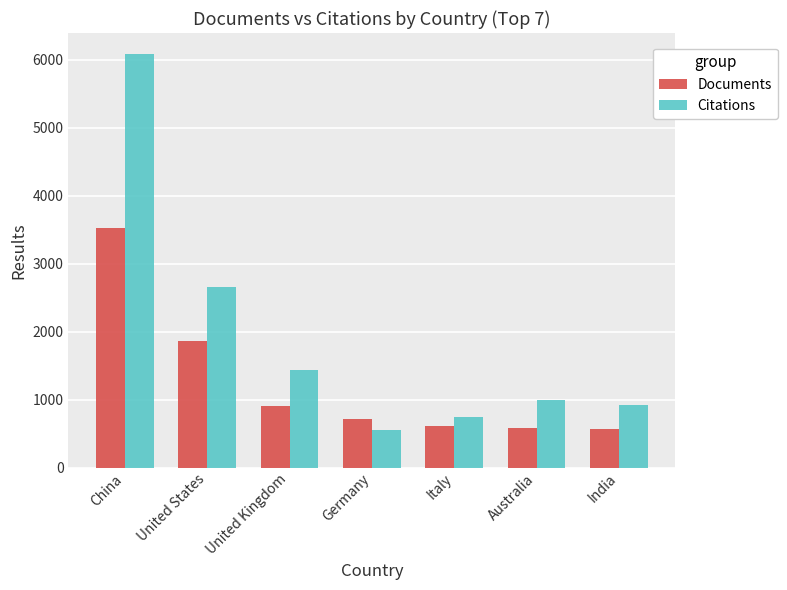

Rank the categories by Citations value from highest to lowest.

China, United States, United Kingdom, Australia, India, Italy, Germany